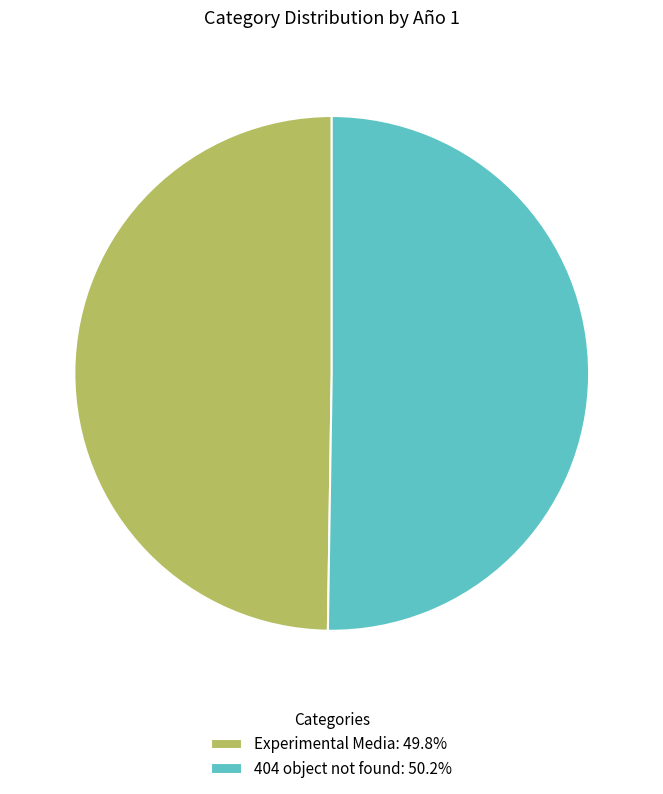

Combined, do Experimental Media: 49.8% and 404 object not found: 50.2% account for over 50%?

Yes